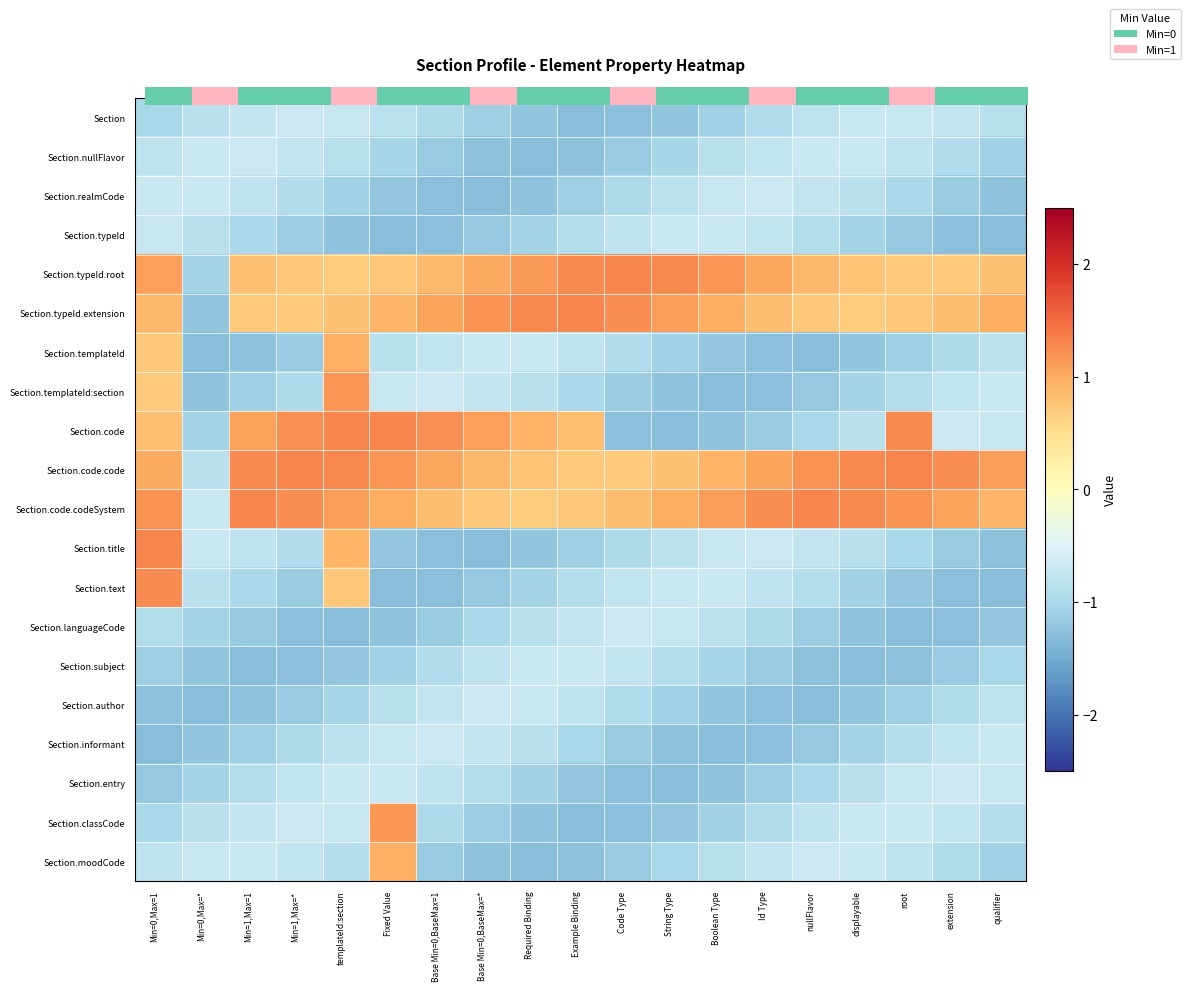

At how many categories does at least one series exceed 1?

18